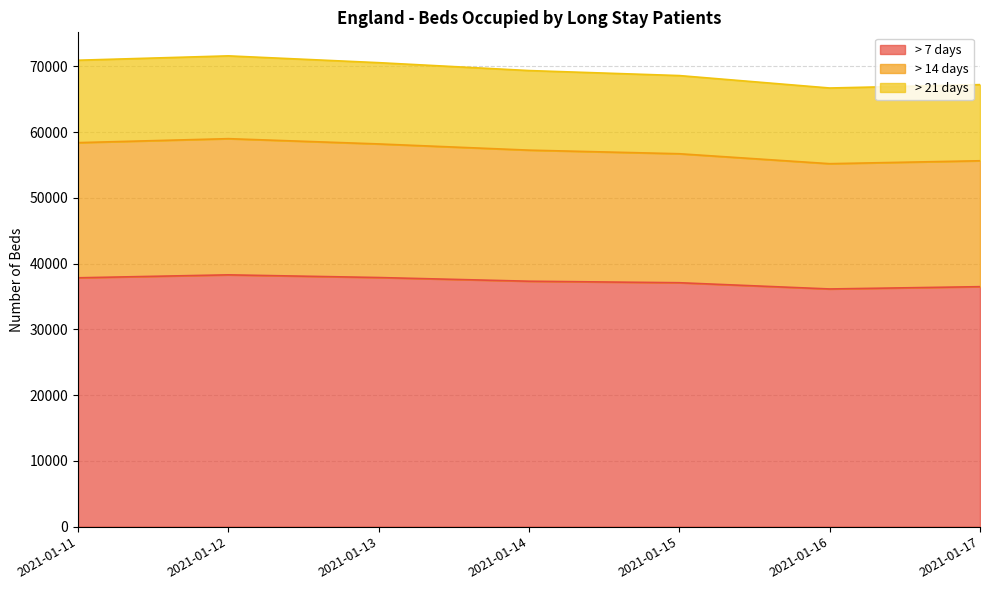

What is the total value across all series at 2021-01-12?

71605